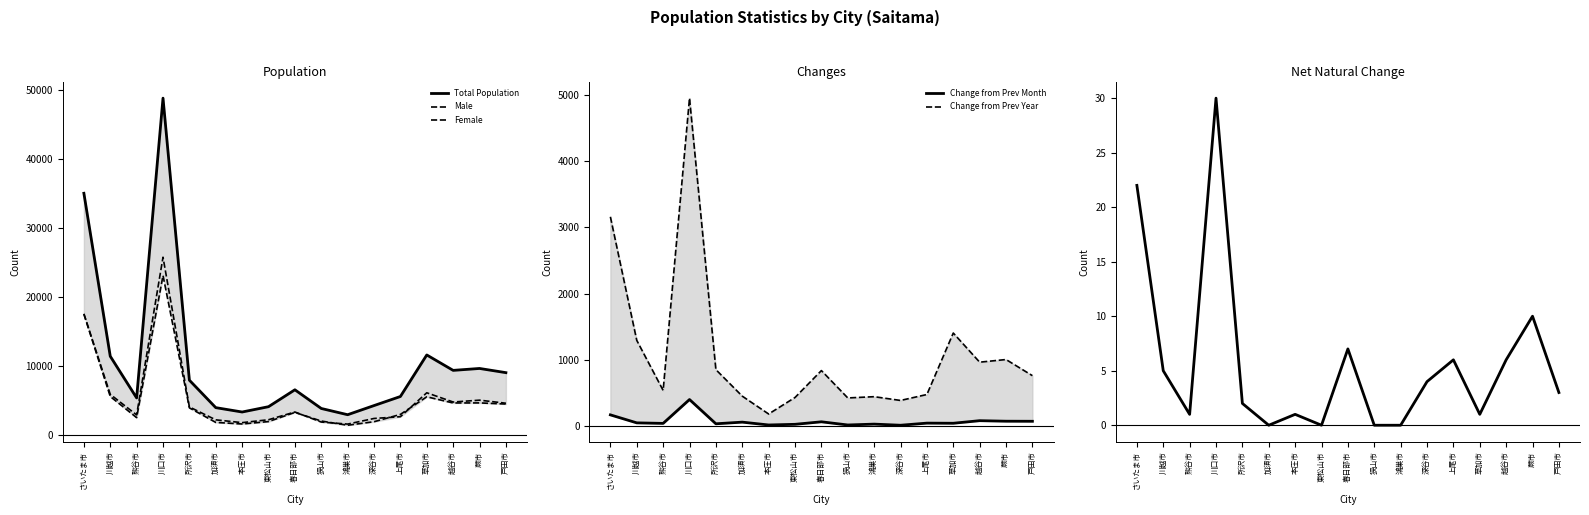

Which series changed the most between さいたま市 and 深谷市?

Total Population